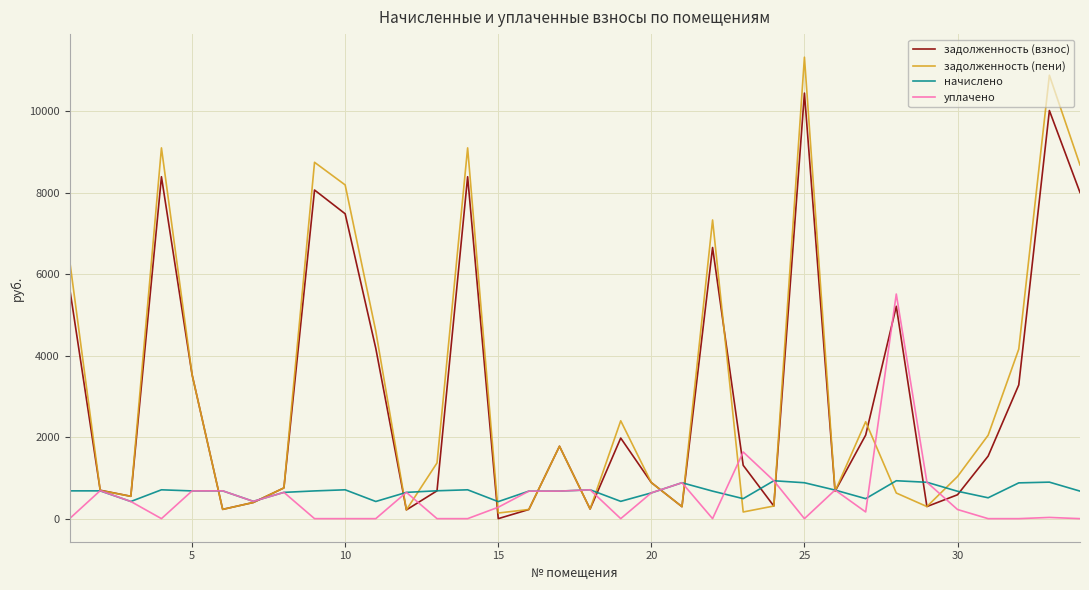

List the series in order of their peak value, lowest first.

начислено, уплачено, задолженность (взнос), задолженность (пени)